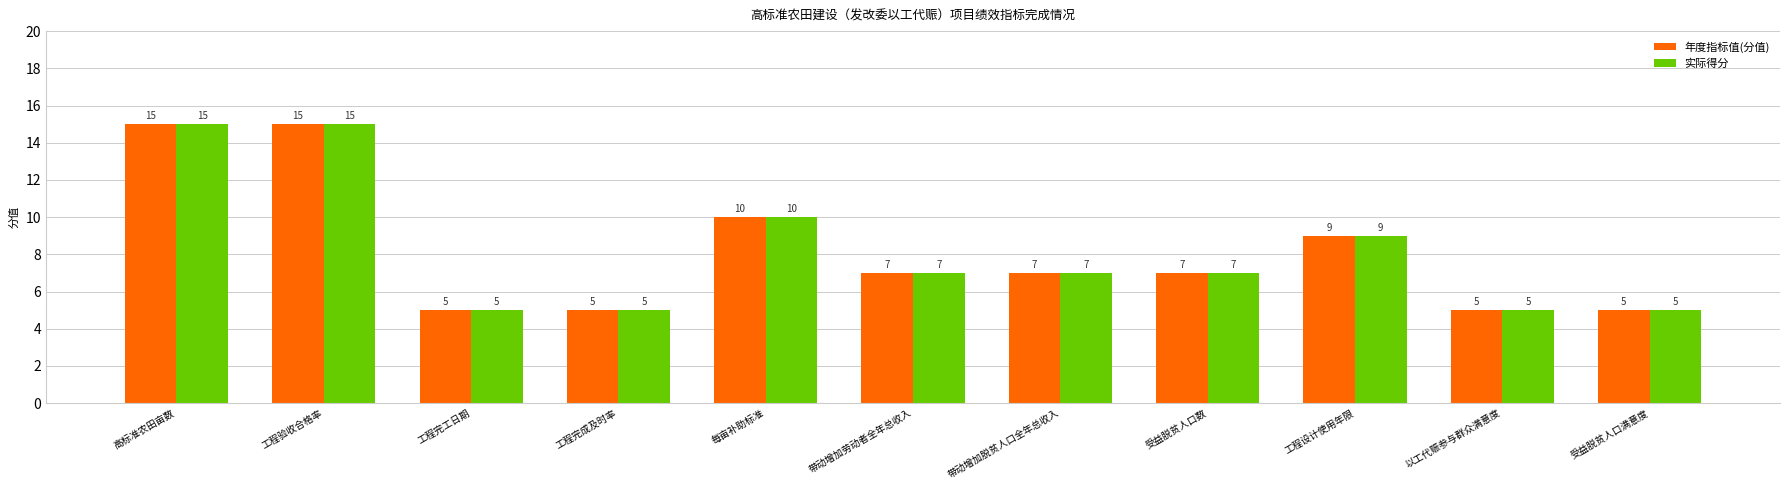

The value of 年度指标值(分值) at 带动增加劳动者全年总收入 is 10. True or false?

False